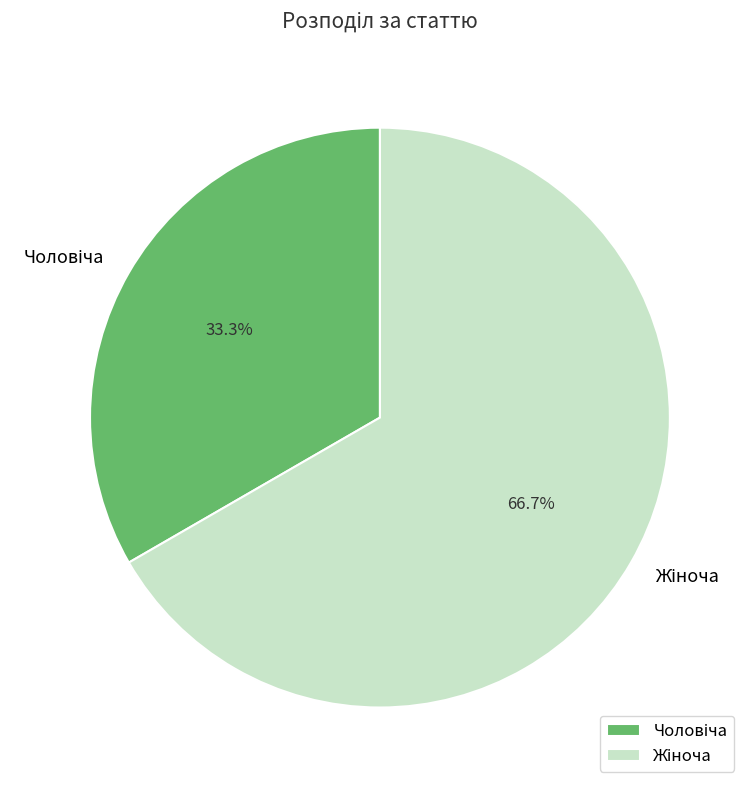

Is there any slice that represents more than half of the pie?

Yes